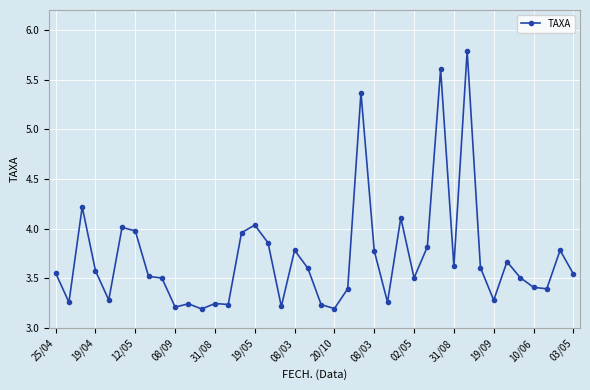

What is the value of the 29th point from the left?

3.8